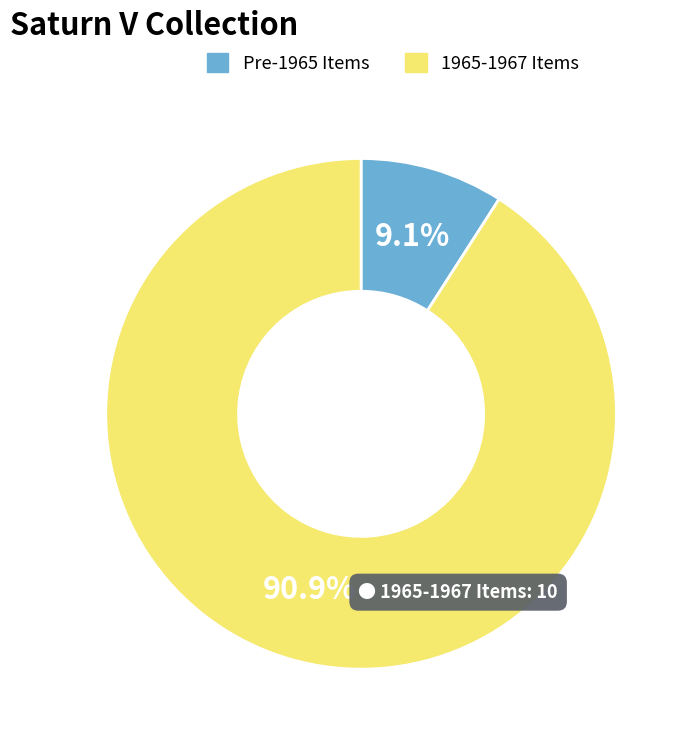

To the nearest percent, what is the average slice percentage?

50%